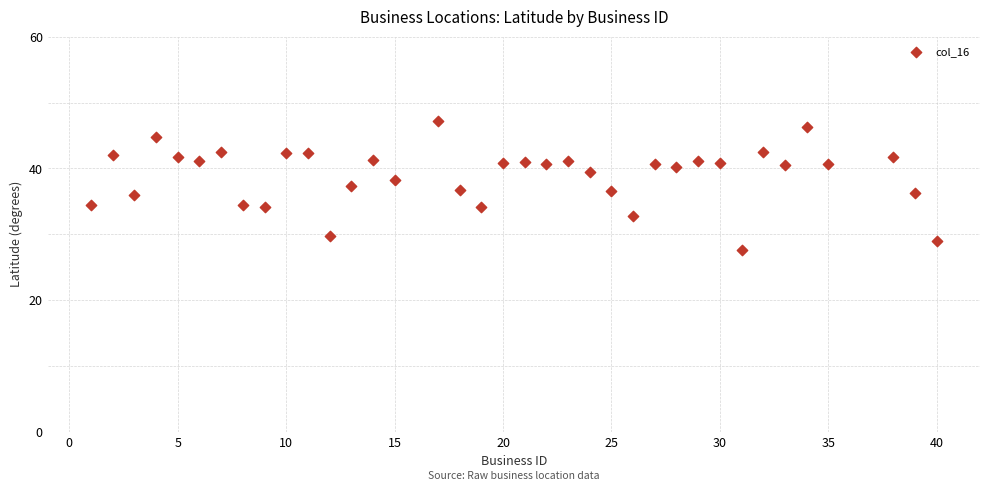

What is the range of X values (max minus min)?

39.0